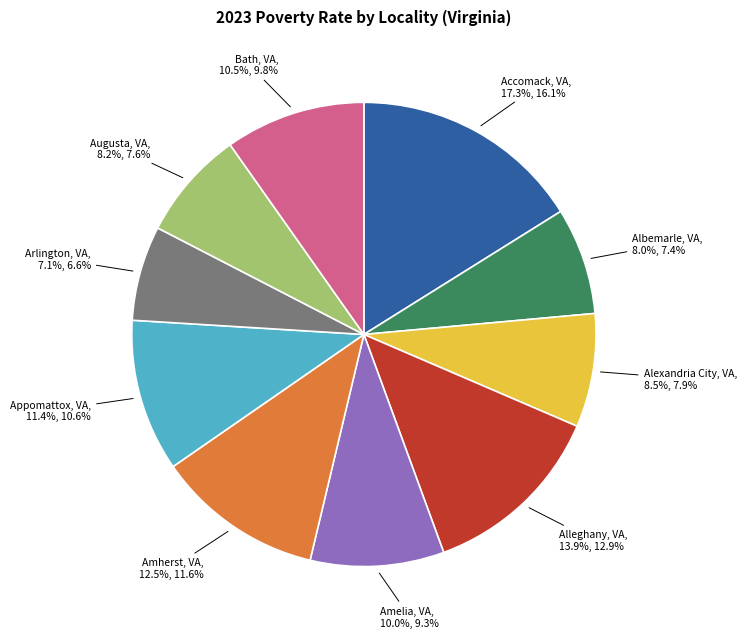

To the nearest percent, what percentage of the pie is Augusta, VA?

8%